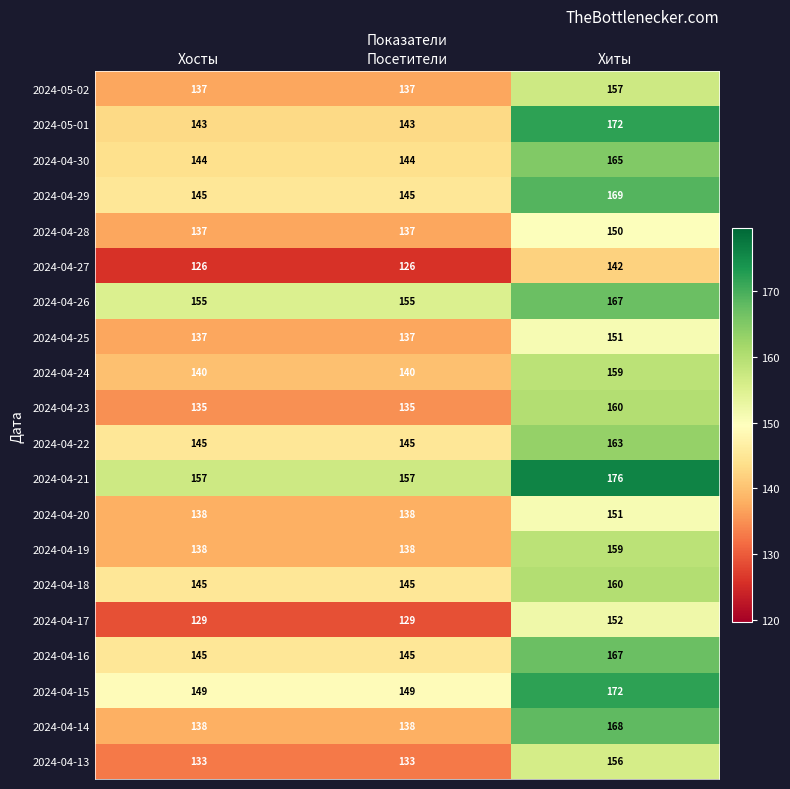

The 2024-05-01 series shows 143 at Посетители. True or false?

True